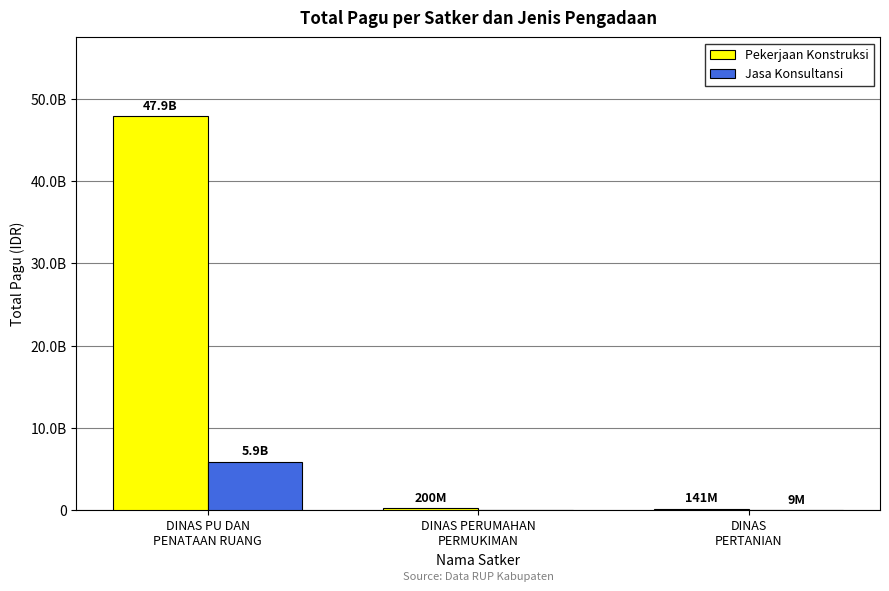

Which has a higher value, DINAS PERUMAHAN
PERMUKIMAN or DINAS
PERTANIAN?

DINAS PERUMAHAN
PERMUKIMAN